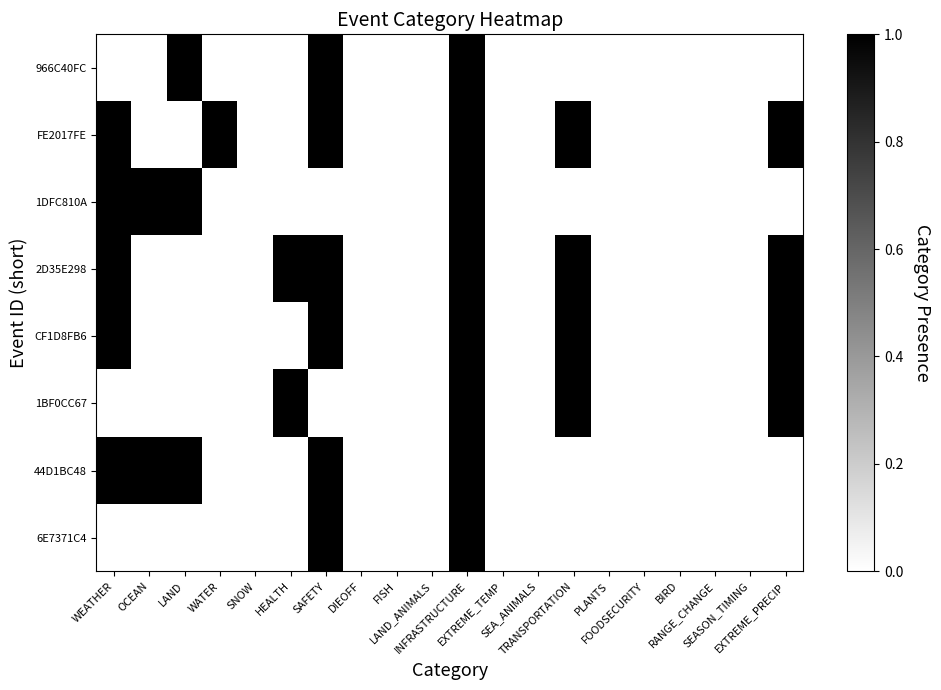

List the series in order of their peak value, highest first.

966C40FC, FE2017FE, 1DFC810A, 2D35E298, CF1D8FB6, 1BF0CC67, 44D1BC48, 6E7371C4